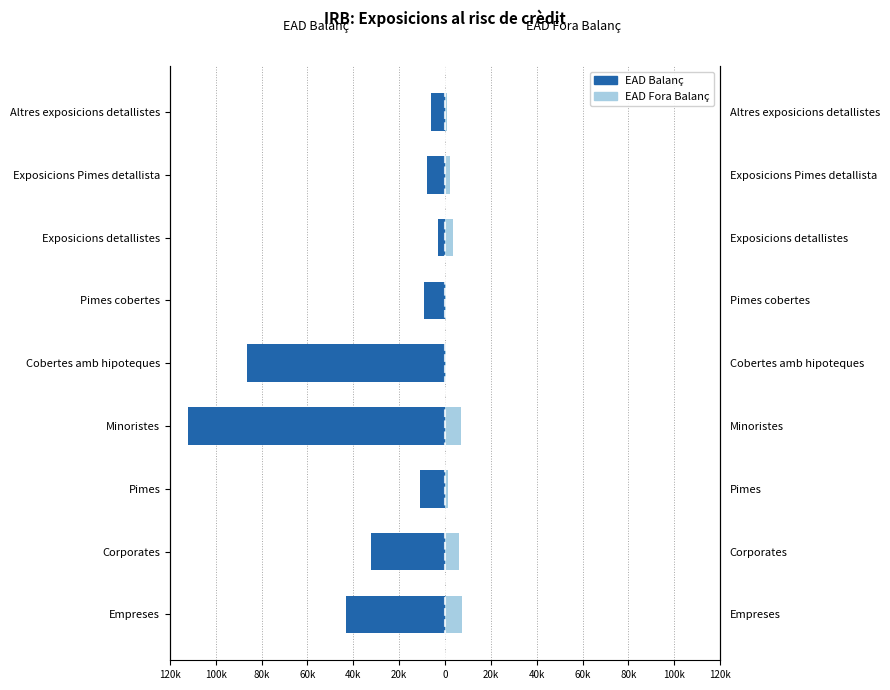

What are all the series names shown in the legend?

EAD Balanç, EAD Fora Balanç